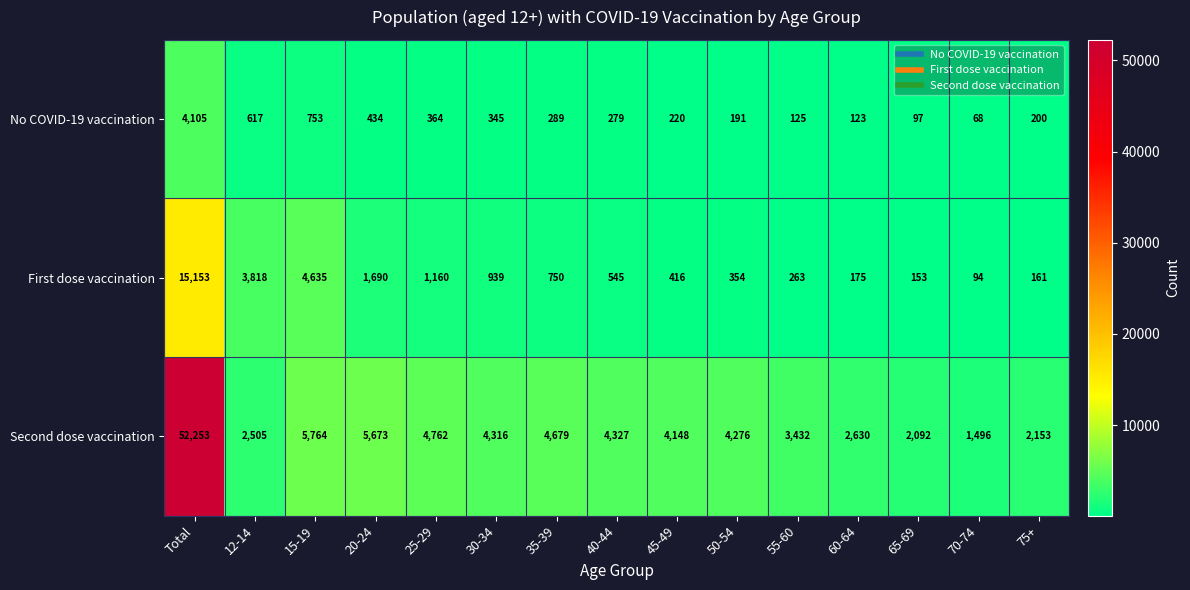

Which series changed the most between 40-44 and 70-74?

Second dose vaccination